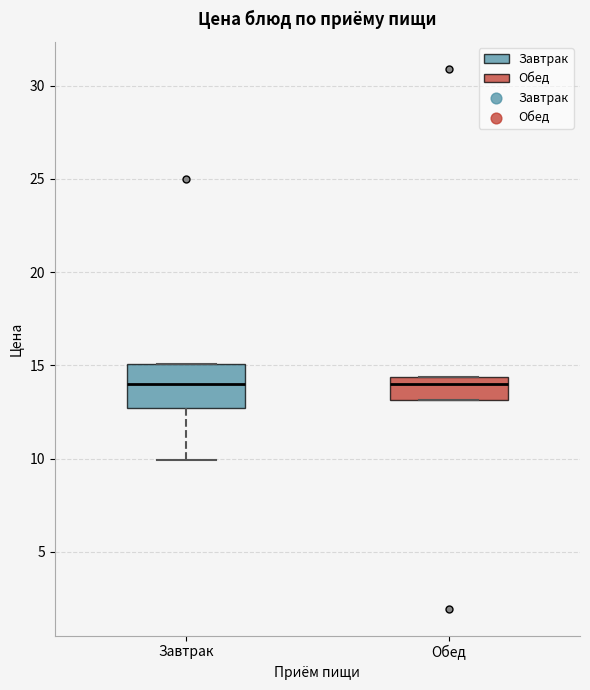

Comparing the boxes themselves (not the whiskers), which one is the tallest?

Завтрак